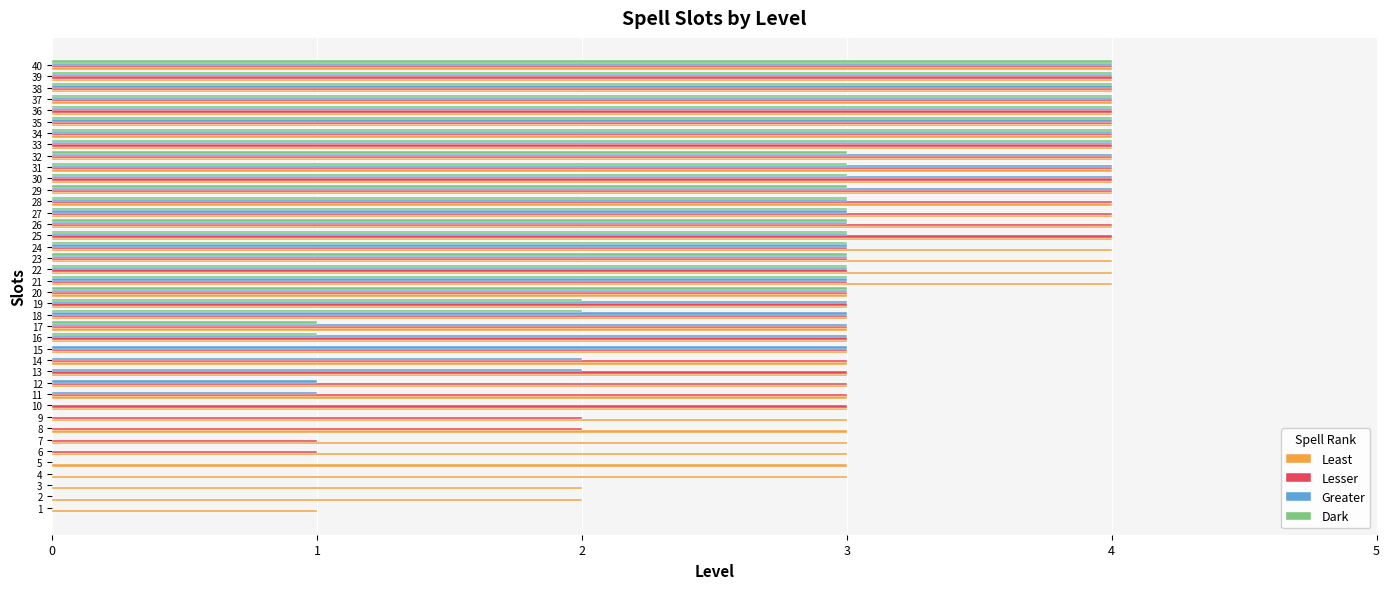

Which series has the largest total across all categories?

Least